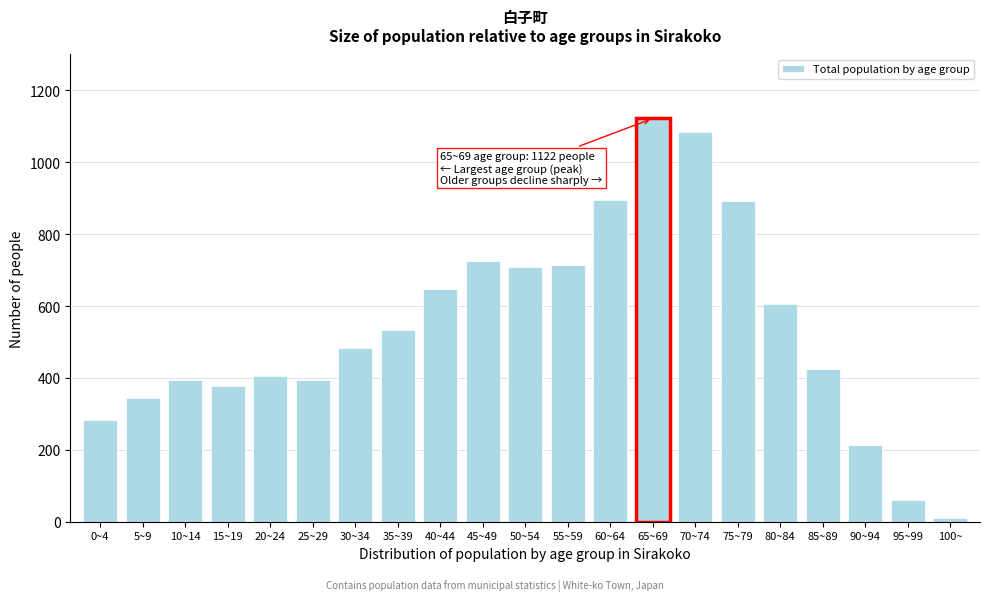

Is it true that the value at 15~19 is 77?

False